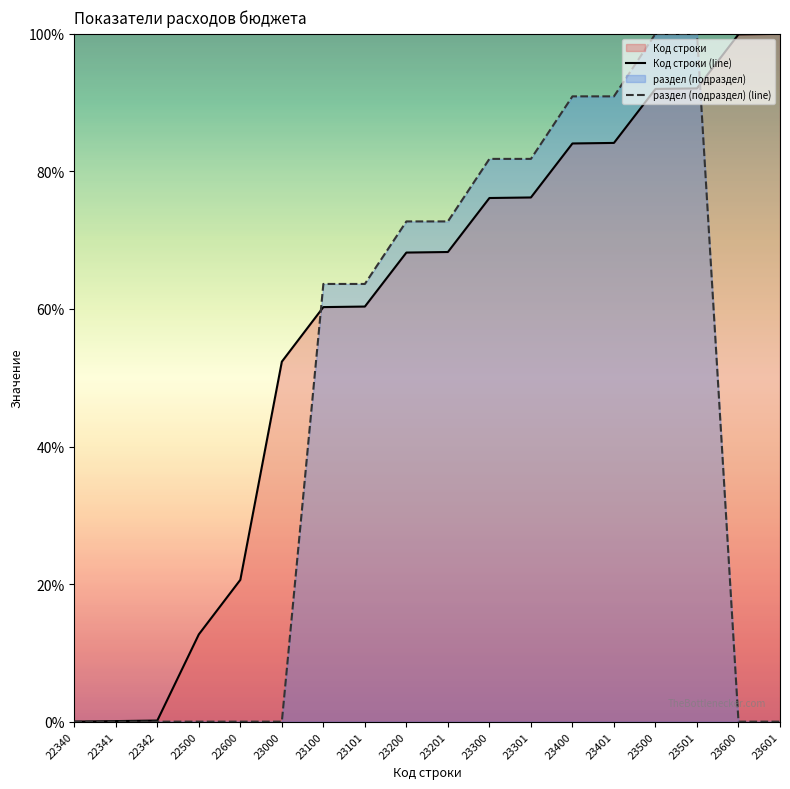

What is the value of the раздел (подраздел) (line) point at the 14th from the left?

90.9